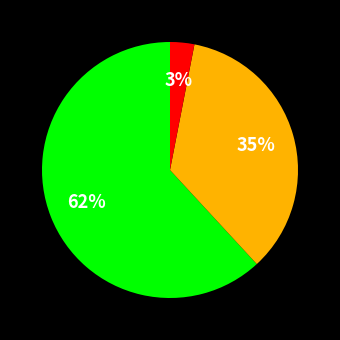

How many segments does this pie chart have?

3